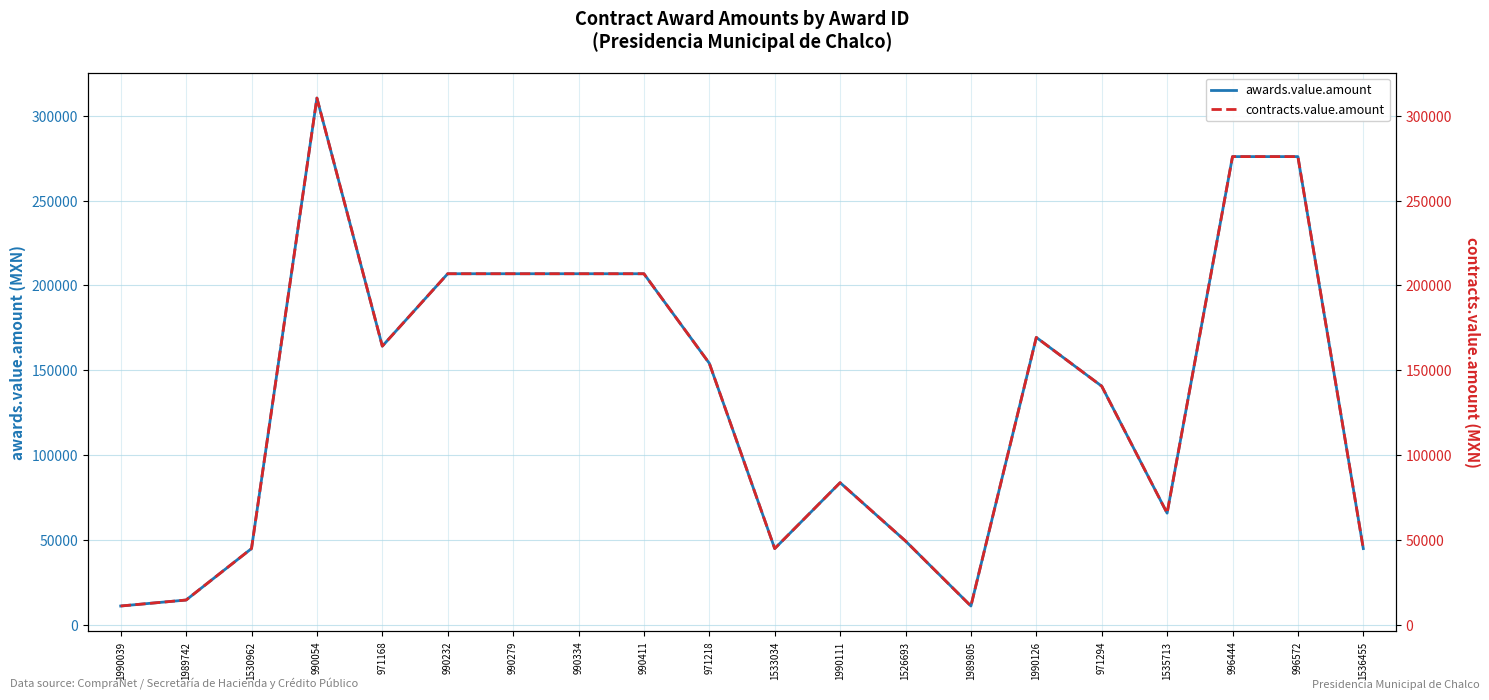

Rank the categories by awards.value.amount value from lowest to highest.

1990039, 1989805, 1989742, 1530962, 1533034, 1536455, 1526693, 1535713, 1990111, 971294, 971218, 971168, 1990126, 990232, 990279, 990334, 990411, 996444, 996572, 990054